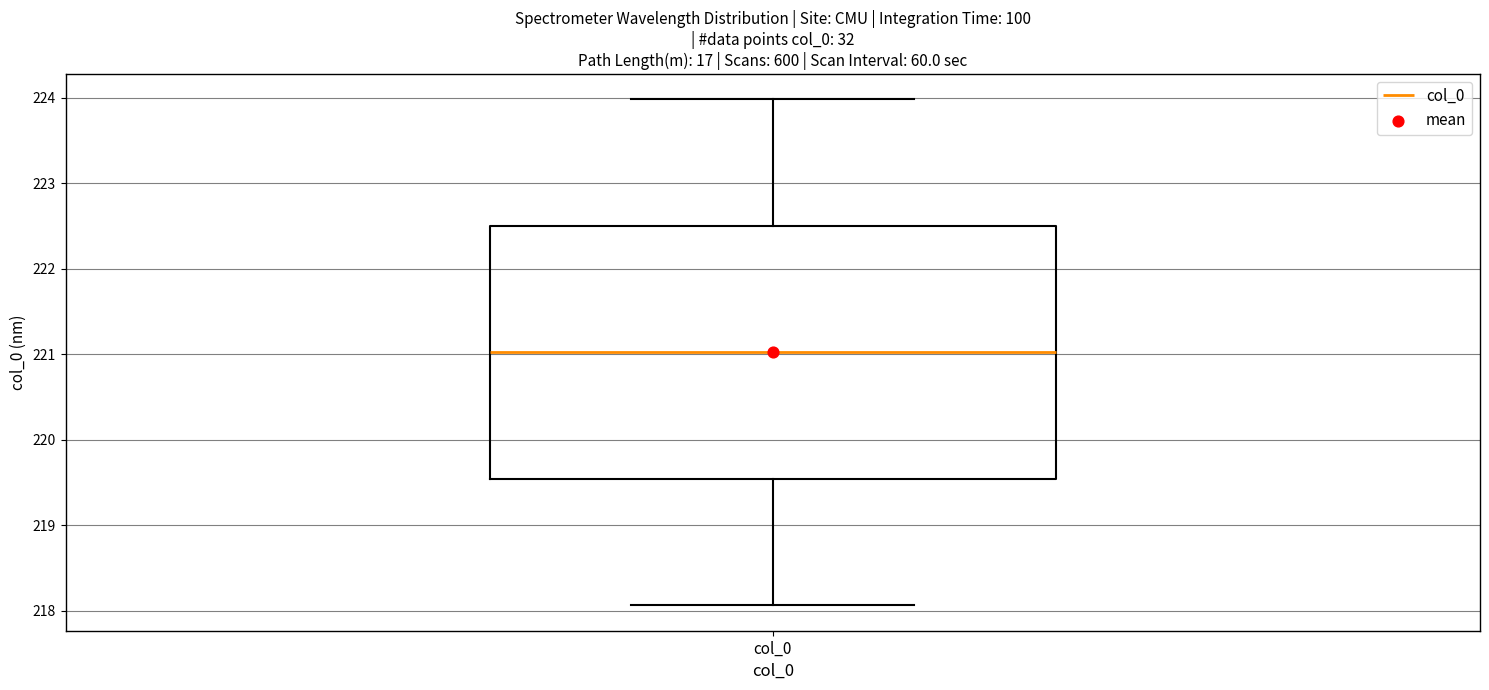

Read this box plot against the y-axis: the position of the median line, the range covered by the box, and the ends of both whiskers. The values are not printed on the chart, so give them approximately, as read against the axis.

median 221.0, box 219.5 to 222.5, whiskers 218.1 to 224.0